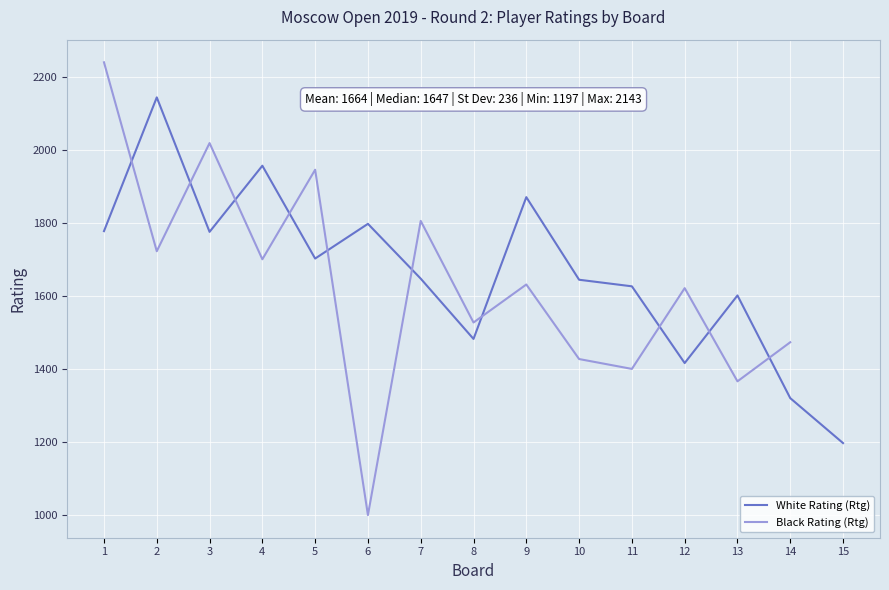

Does the chart display data point markers on the line(s)?

No